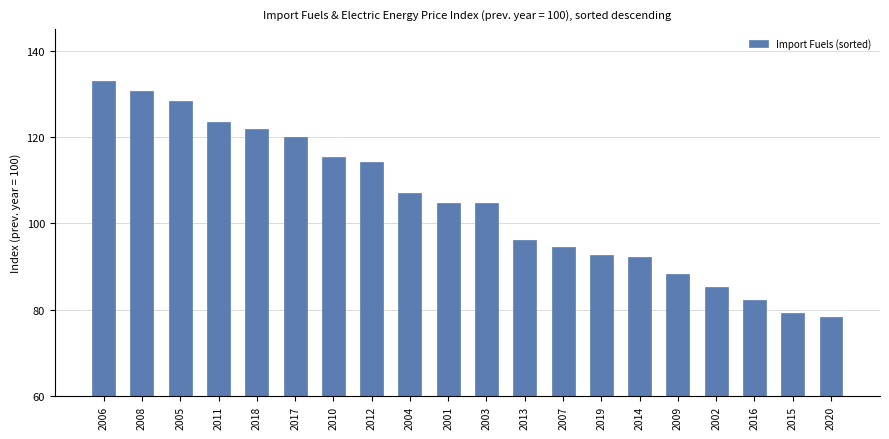

Approximately how many times larger is the value at 2014 compared to 2003?

0.9